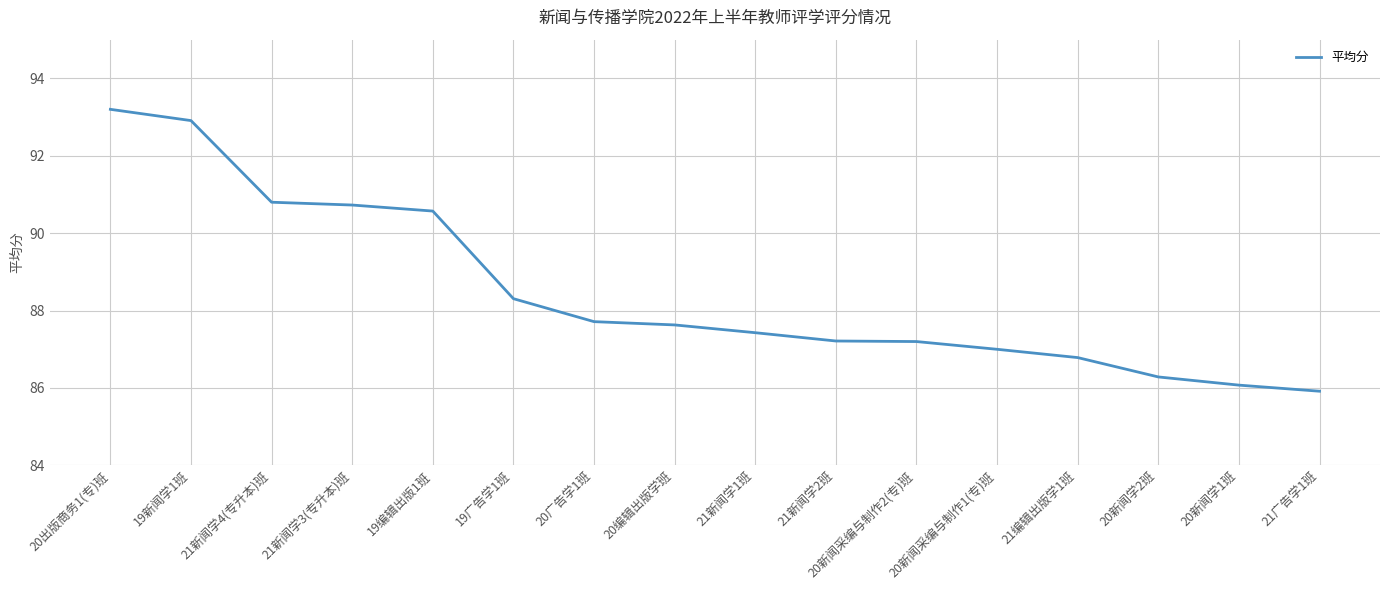

What is the change in value from 19广告学1班 to 20新闻学2班?

-2.0